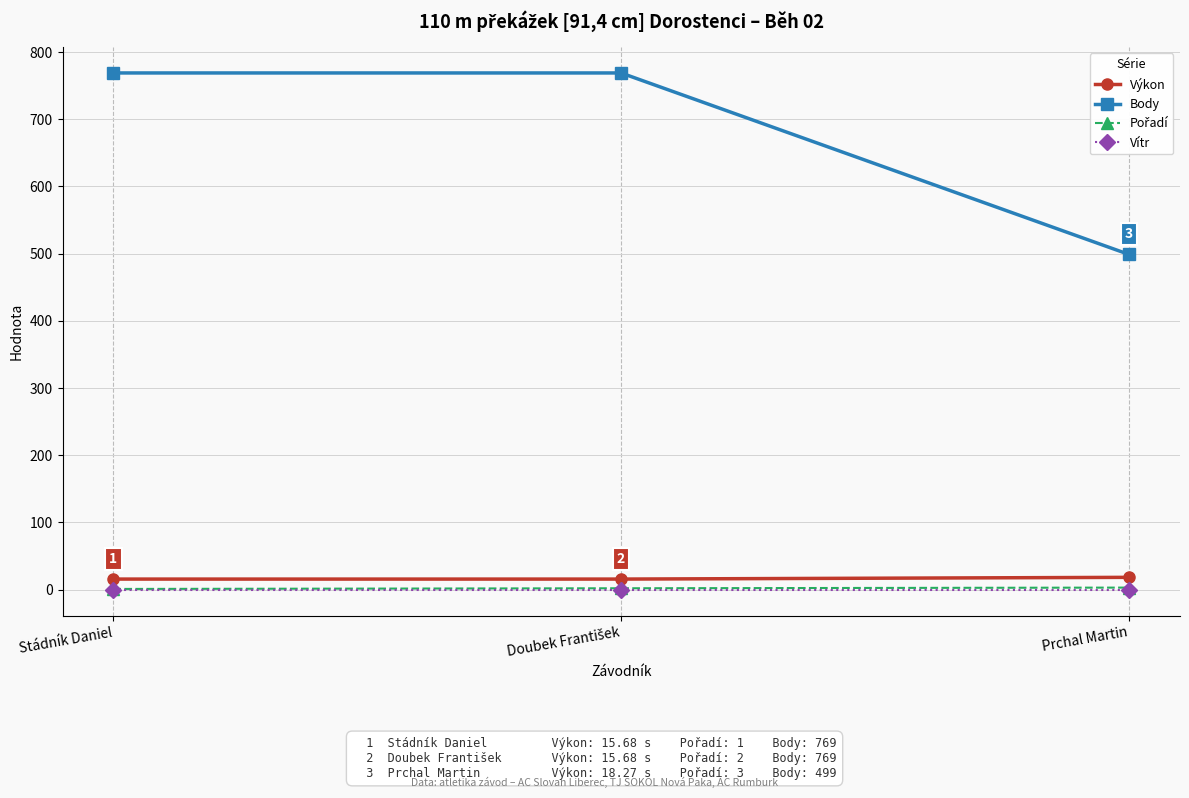

At how many categories does at least one series exceed 55?

3